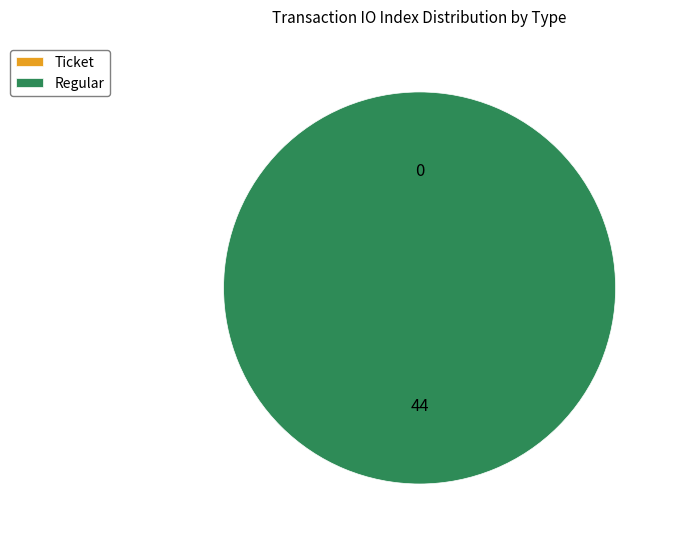

What is the largest slice in the pie chart?

Regular